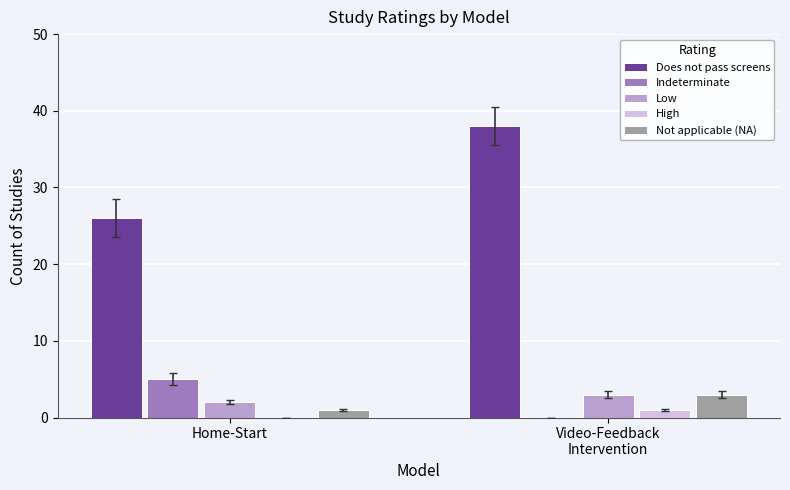

Is it true that Not applicable (NA) equals 3 at Video-Feedback
Intervention?

True